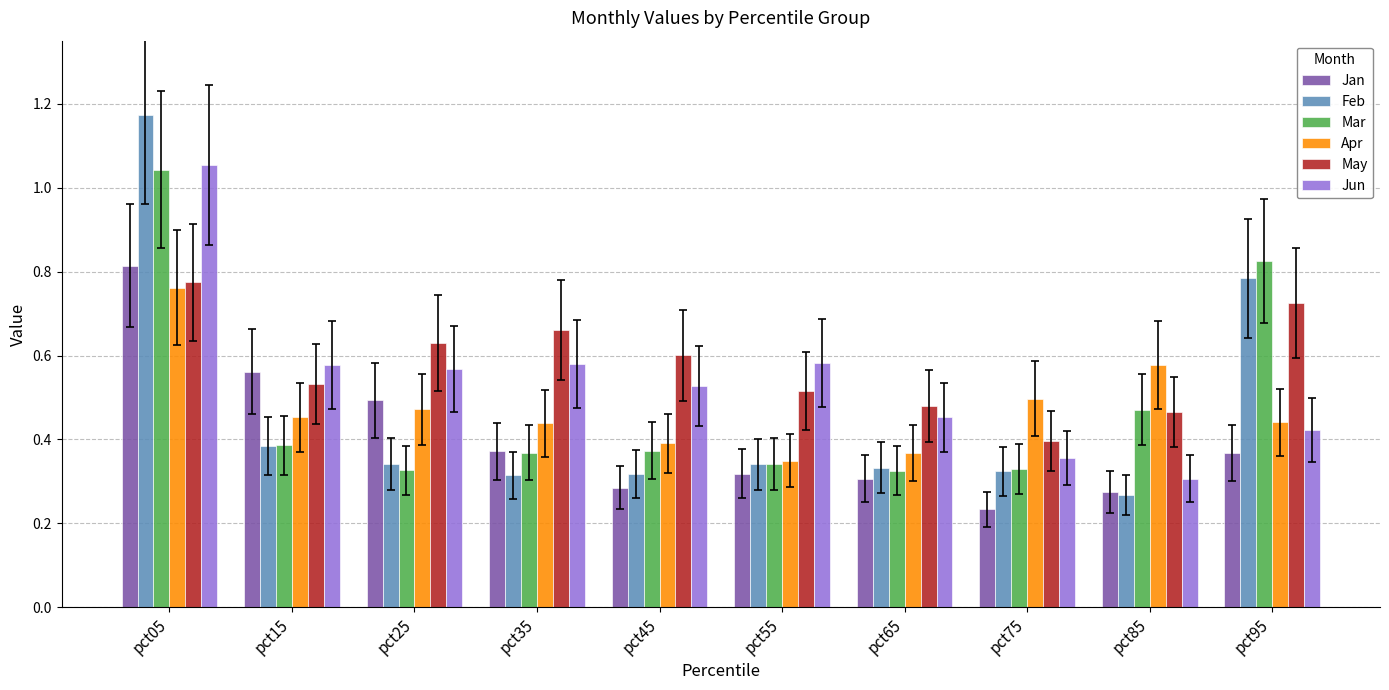

How many groups of bars are there?

10